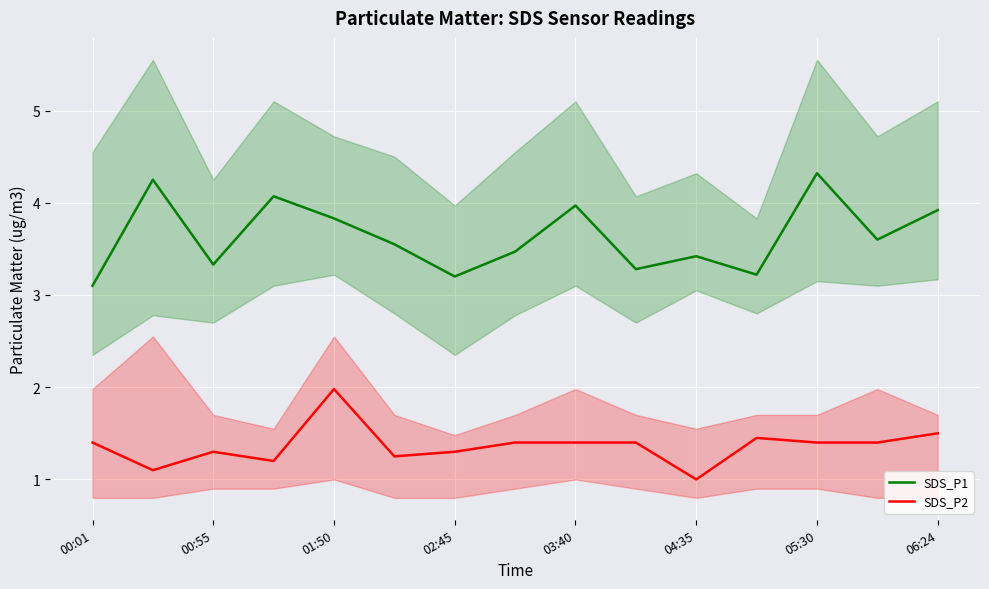

How many series are shown in this chart?

2